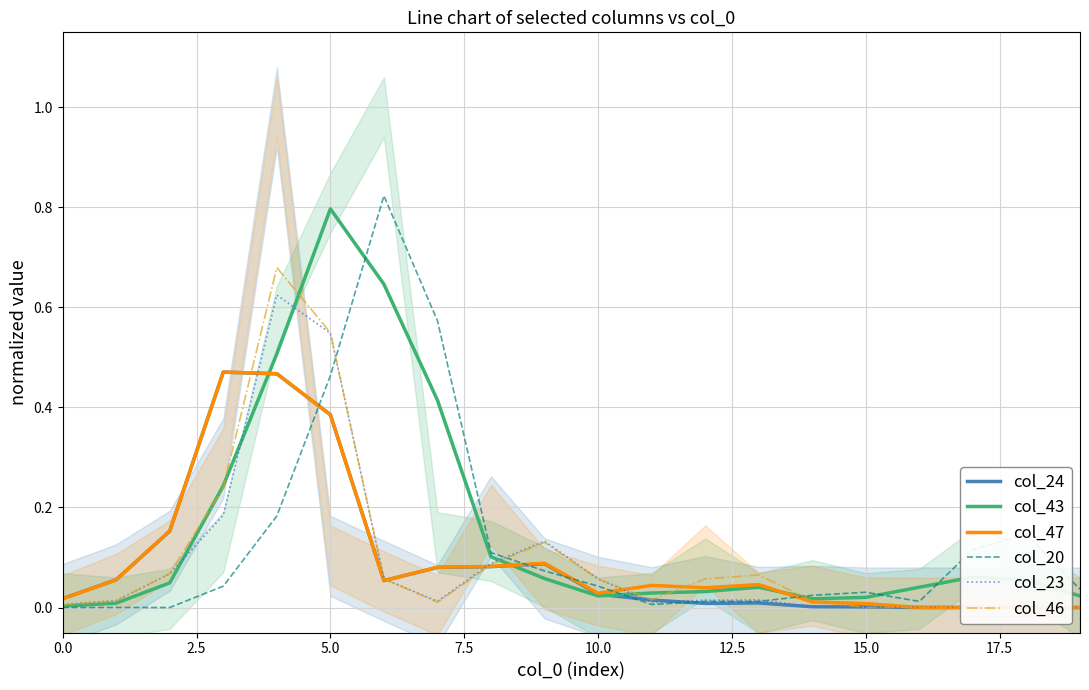

What is the total value across all series at 19?

0.1